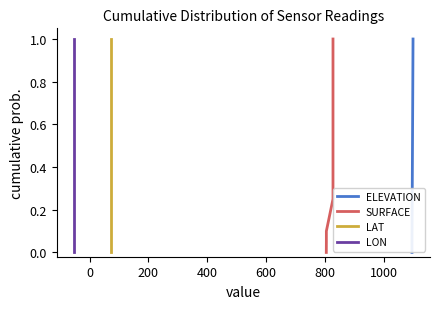

How many categories are shown in the chart?

21